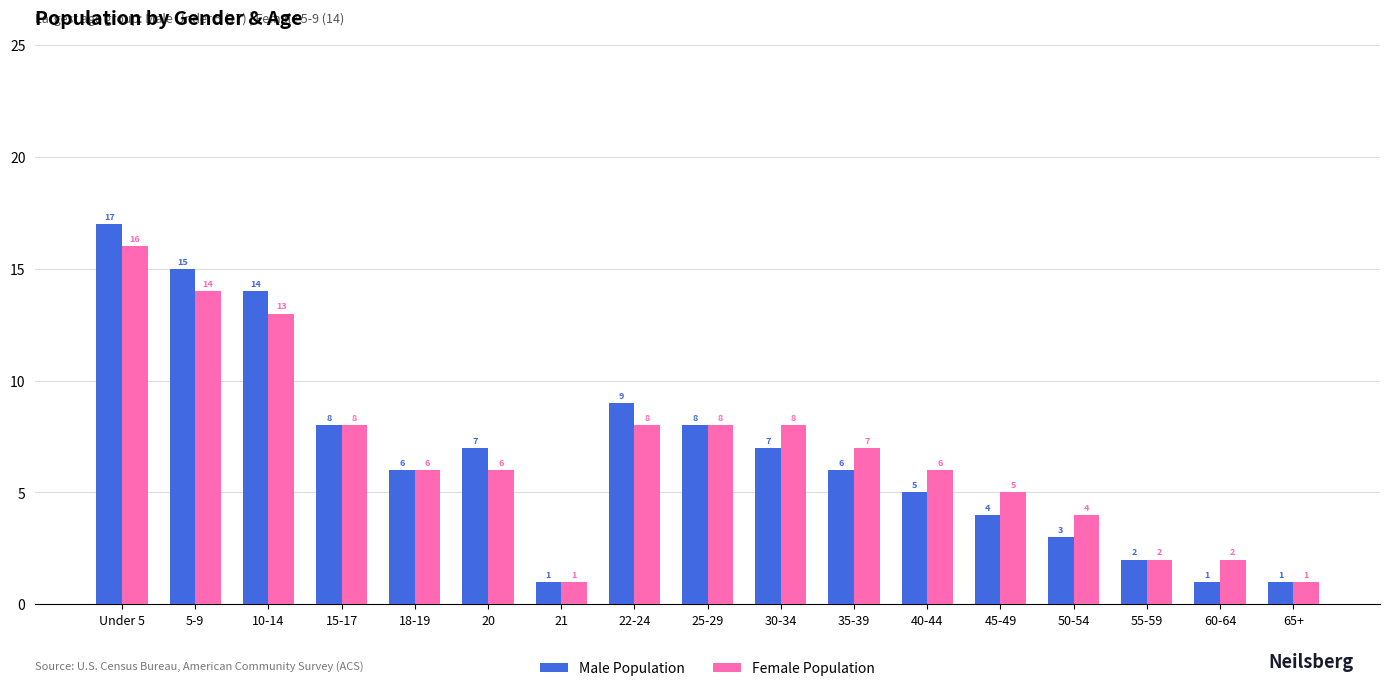

How many series are shown in this chart?

2